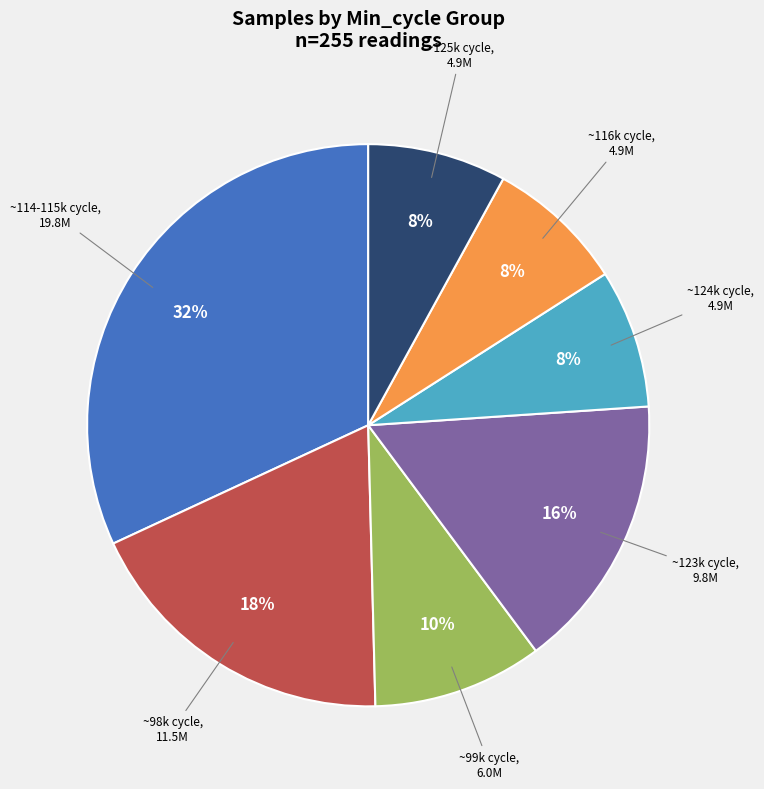

Is there a majority slice in this chart?

No